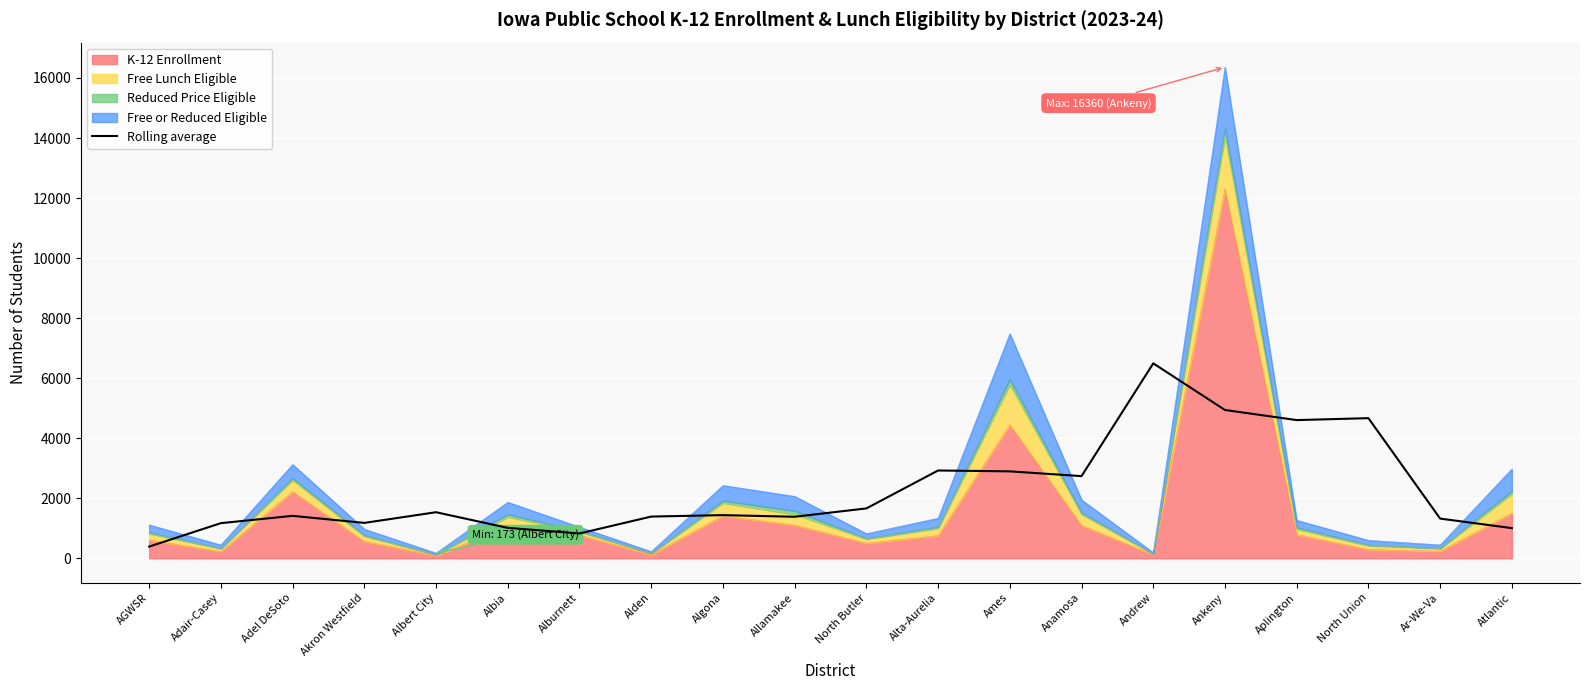

What is the value of the 17th point from the left?

4603.5